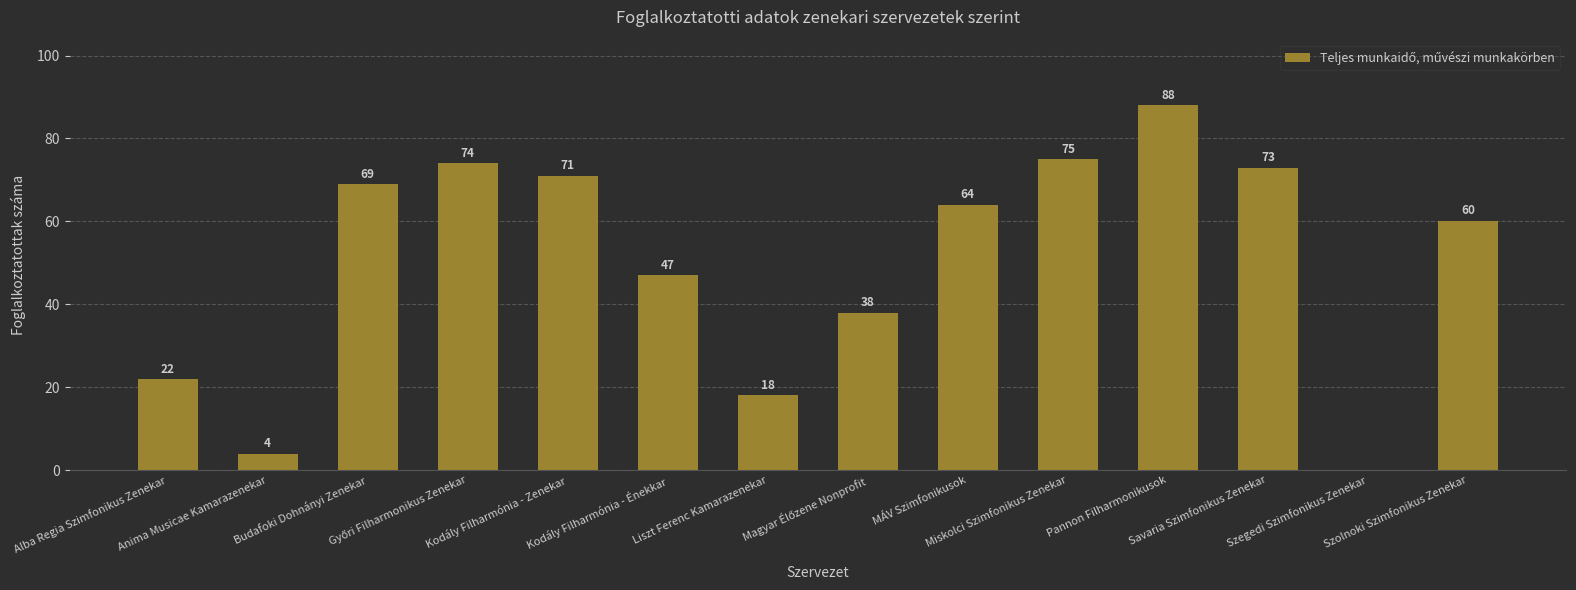

At which label is the value closest to 46?

Kodály Filharmónia - Énekkar